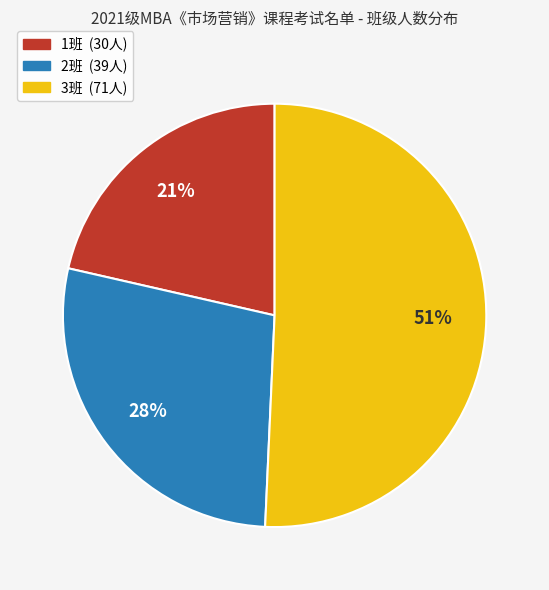

How many segments does this pie chart have?

3